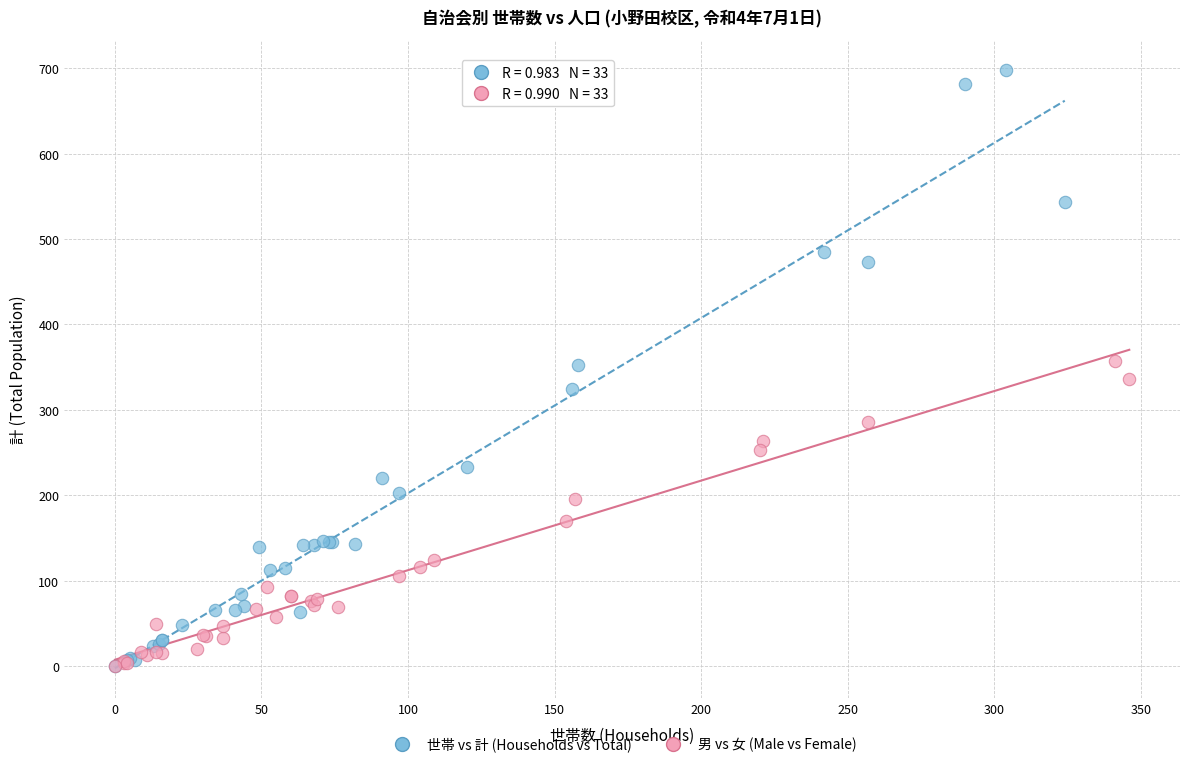

Which series contains the highest Y value?

世帯 vs 計 (Households vs Total)